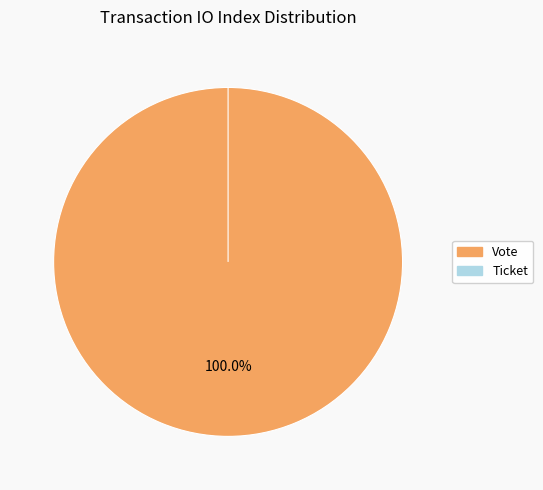

To the nearest percent, what is the average slice percentage?

50%